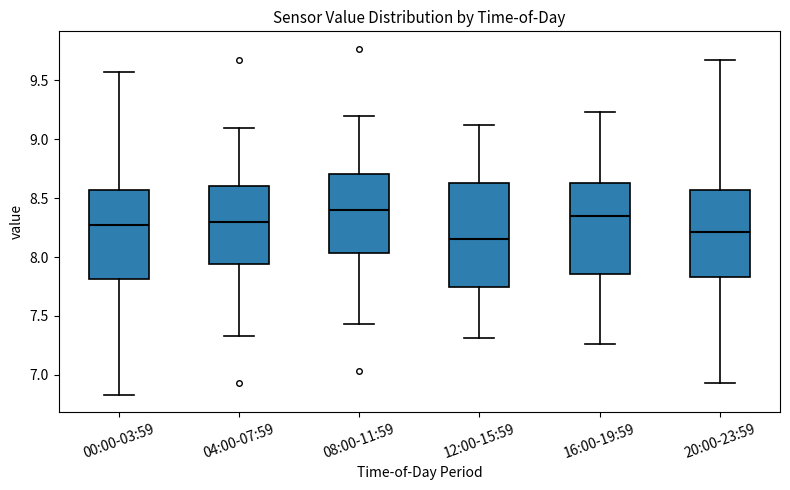

Reading left to right, transcribe this box plot: for each box, give where its median line is, the range the box spans, and where its two whiskers end, as read against the y-axis. The values are not printed on the chart, so give them approximately, as read against the axis.

00:00-03:59: median 8.25, box 7.80 to 8.55, whiskers 6.85 to 9.55
04:00-07:59: median 8.30, box 7.95 to 8.60, whiskers 7.35 to 9.10
08:00-11:59: median 8.40, box 8.05 to 8.70, whiskers 7.45 to 9.20
12:00-15:59: median 8.15, box 7.75 to 8.65, whiskers 7.30 to 9.10
16:00-19:59: median 8.35, box 7.85 to 8.65, whiskers 7.25 to 9.25
20:00-23:59: median 8.20, box 7.85 to 8.55, whiskers 6.95 to 9.65